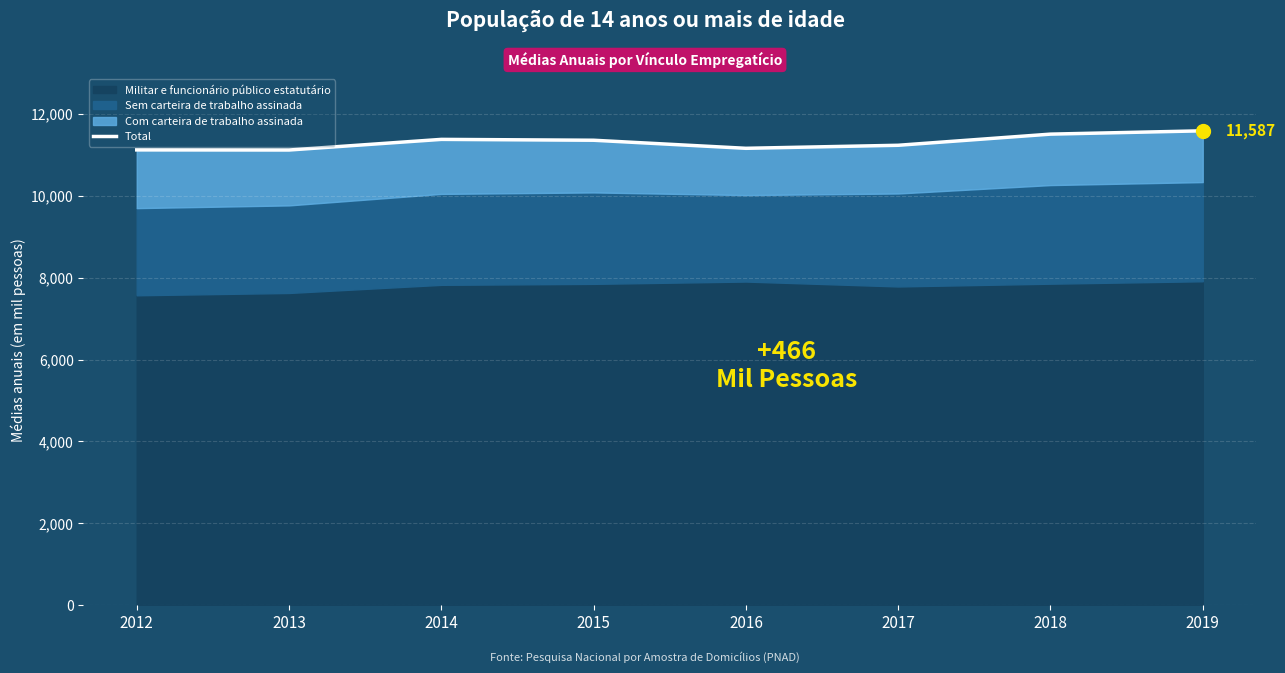

Approximately how many times larger is the value at 2017 compared to 2018?

1.0